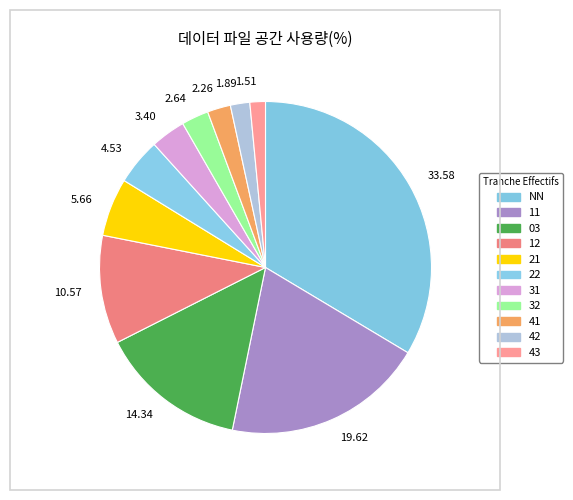

Does 33.58 account for over 50% of the chart?

No